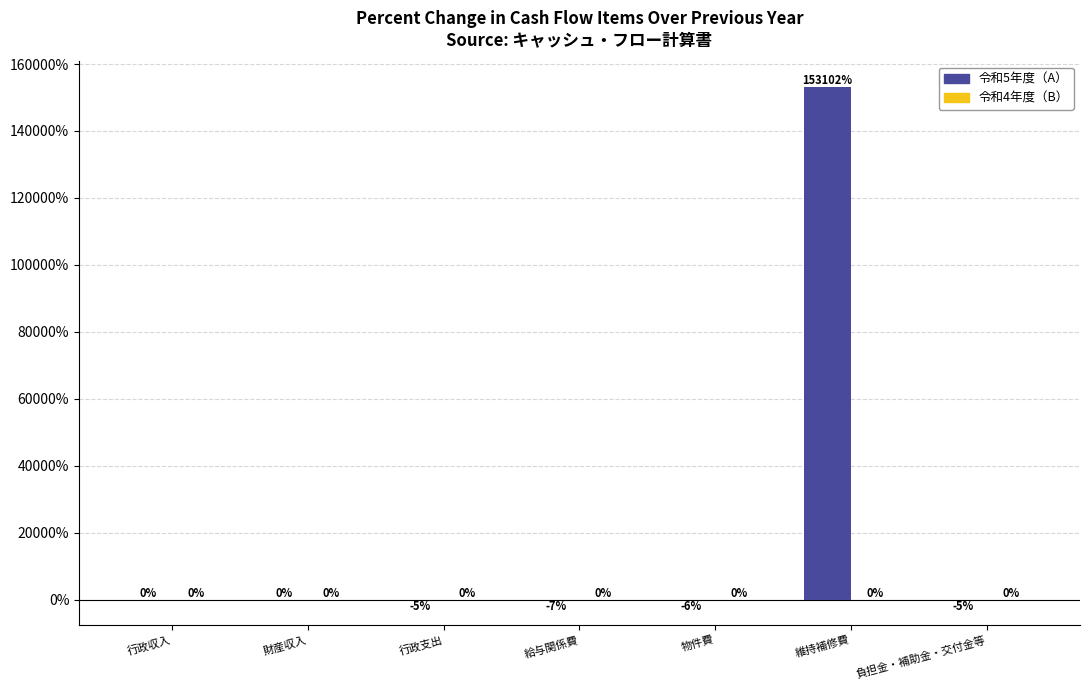

Reading left to right, extract all data points from this chart.

令和5年度（A）: 行政収入=0.3	財産収入=0.2	行政支出=-5.3	給与関係費=-6.9	物件費=-5.7	維持補修費=153101.8	負担金・補助金・交付金等=-5.1
令和4年度（B）: 行政収入=0.0	財産収入=0.0	行政支出=0.0	給与関係費=0.0	物件費=0.0	維持補修費=0.0	負担金・補助金・交付金等=0.0